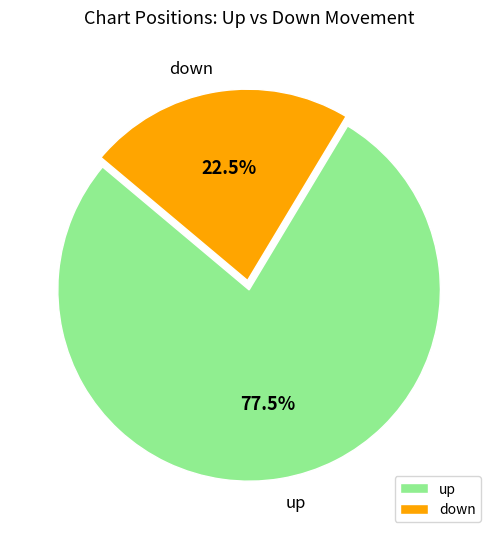

Rank the categories by value from highest to lowest.

up, down